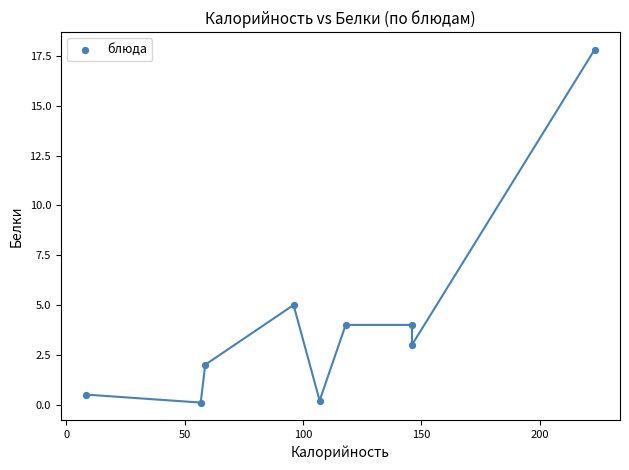

What is the range of Y values (max minus min)?

17.7